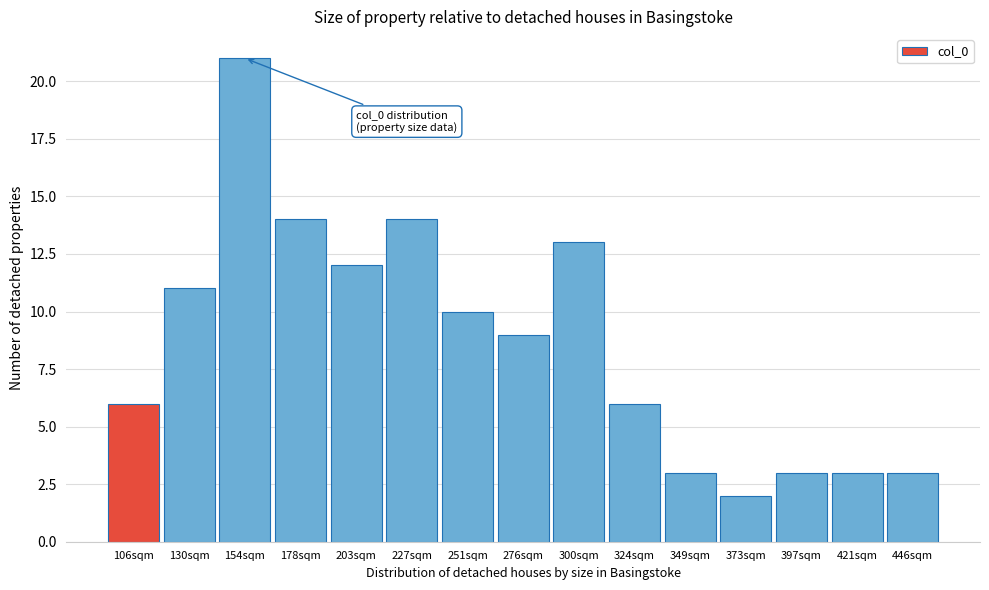

Reading left to right, what are all the values shown in this chart?

106sqm=6	130sqm=11	154sqm=21	178sqm=14	203sqm=12	227sqm=14	251sqm=10	276sqm=9	300sqm=13	324sqm=6	349sqm=3	373sqm=2	397sqm=3	421sqm=3	446sqm=3